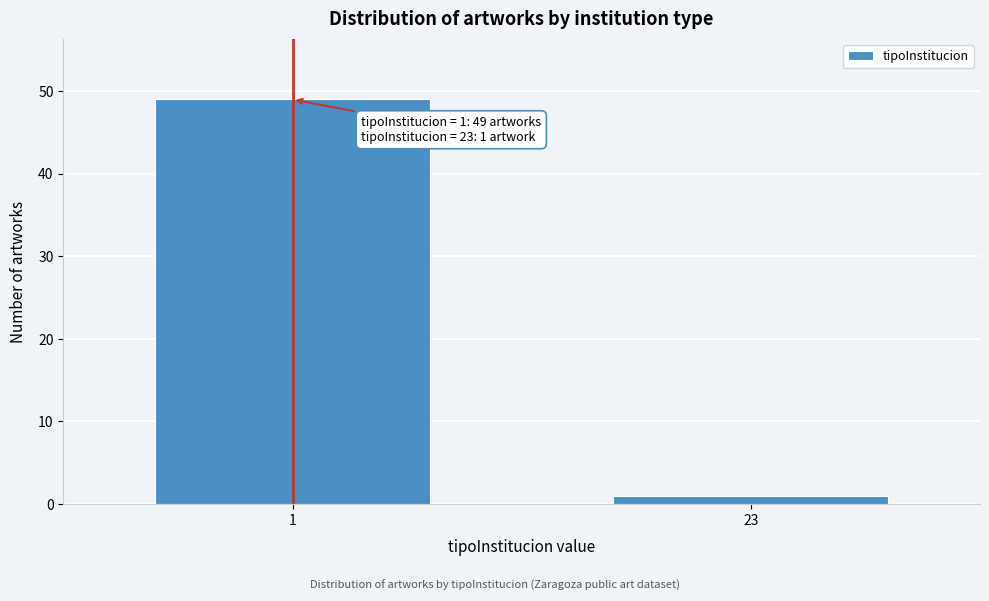

Reading left to right, what are all the values shown in this chart?

1=49	23=1